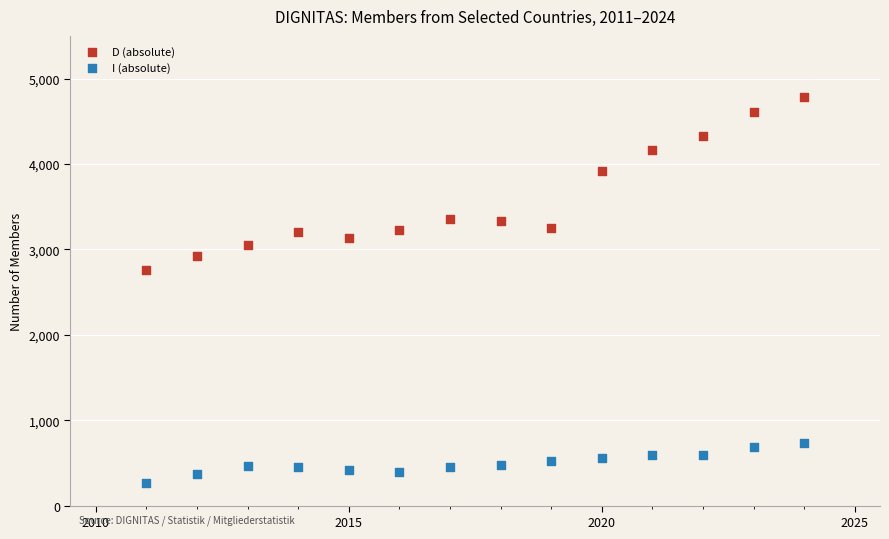

Across all data points, what is the range of Y values (max minus min)?

4525